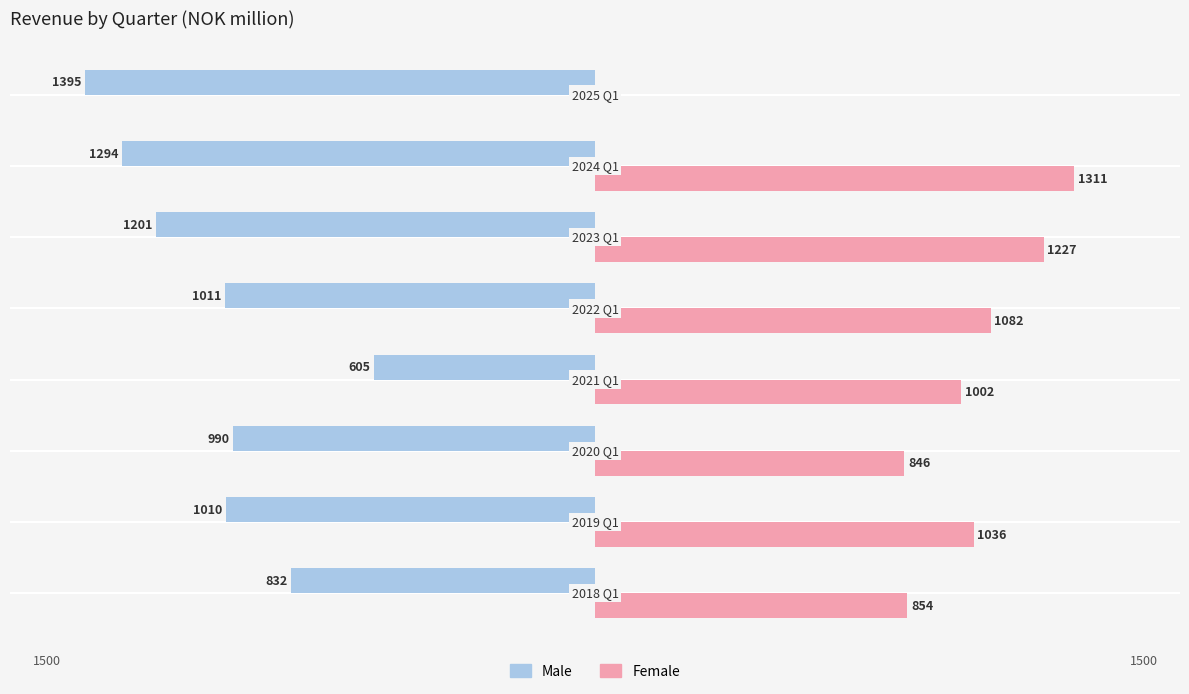

What are all the series names shown in the legend?

Male, Female